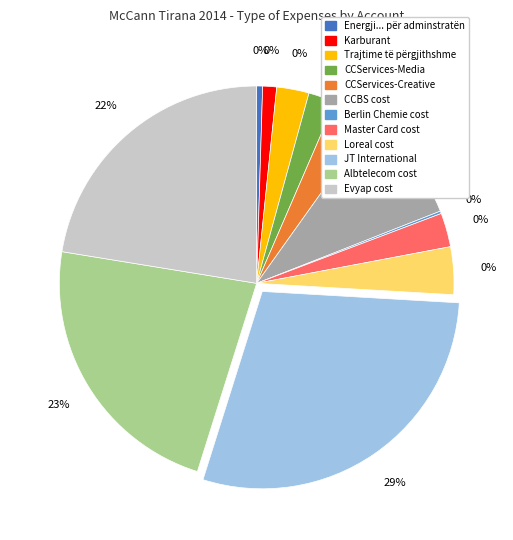

What is the smallest slice in the pie chart?

Berlin Chemie cost